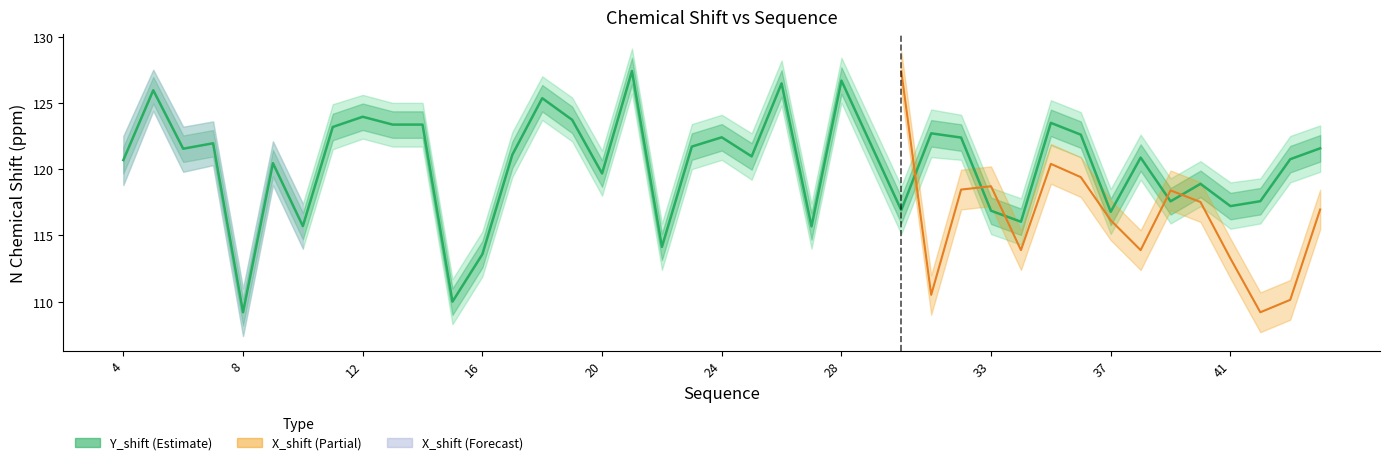

How many points are lower than both their immediate neighbors (excluding endpoints)?

13